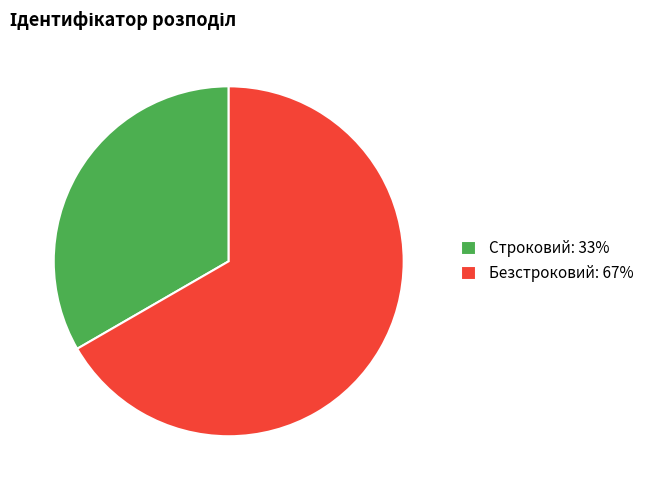

Do Безстроковий: 67% and Строковий: 33% together represent more than half of the pie?

Yes